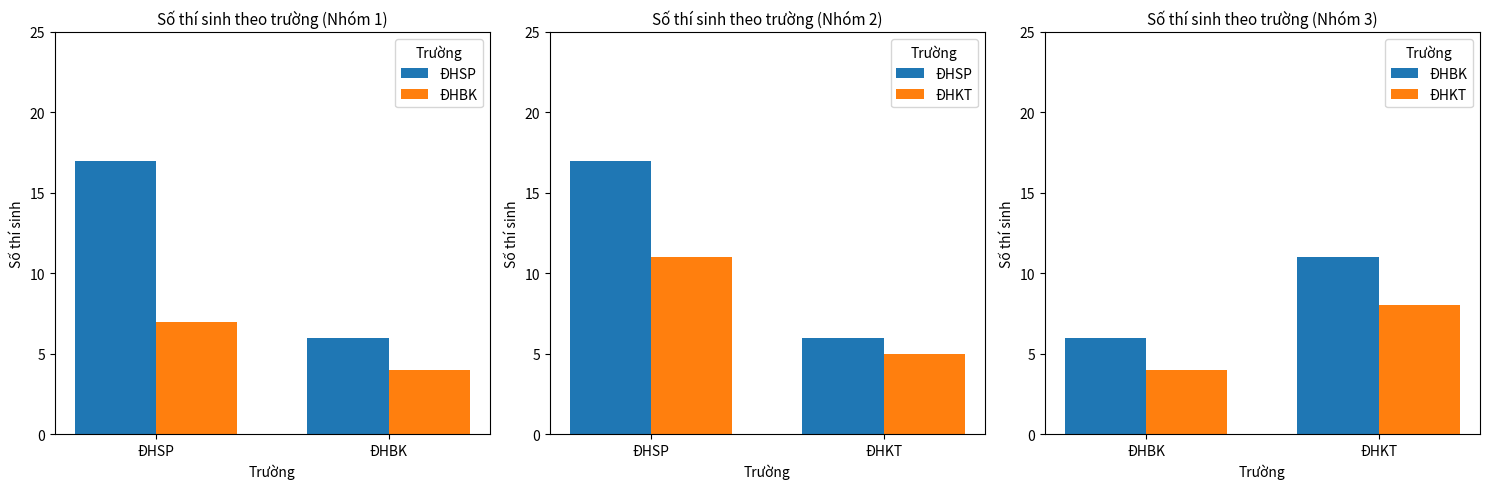

How many groups of bars are there?

2